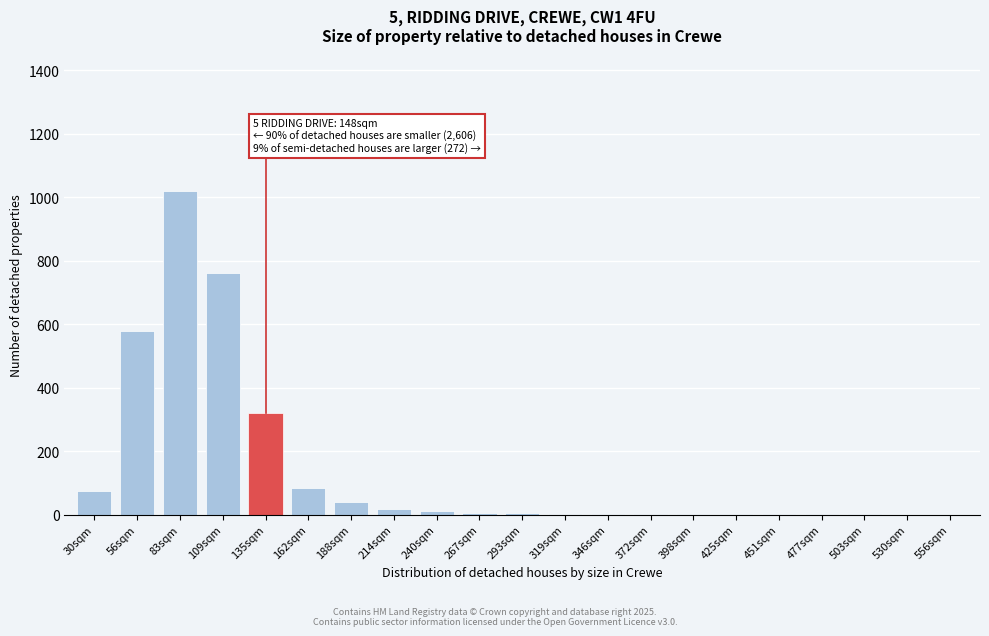

The value at 188sqm is 40. True or false?

True